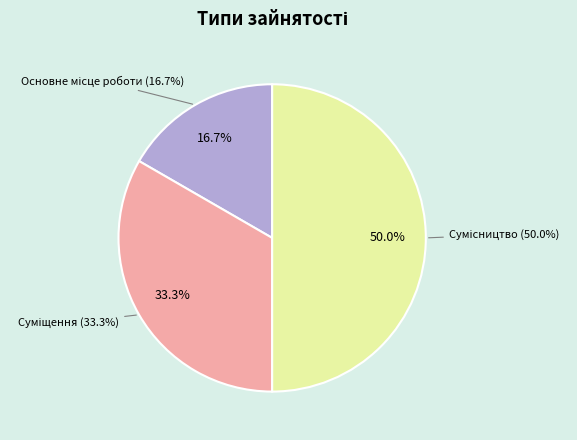

To the nearest percent, what percentage of the pie is Основне місце роботи?

17%